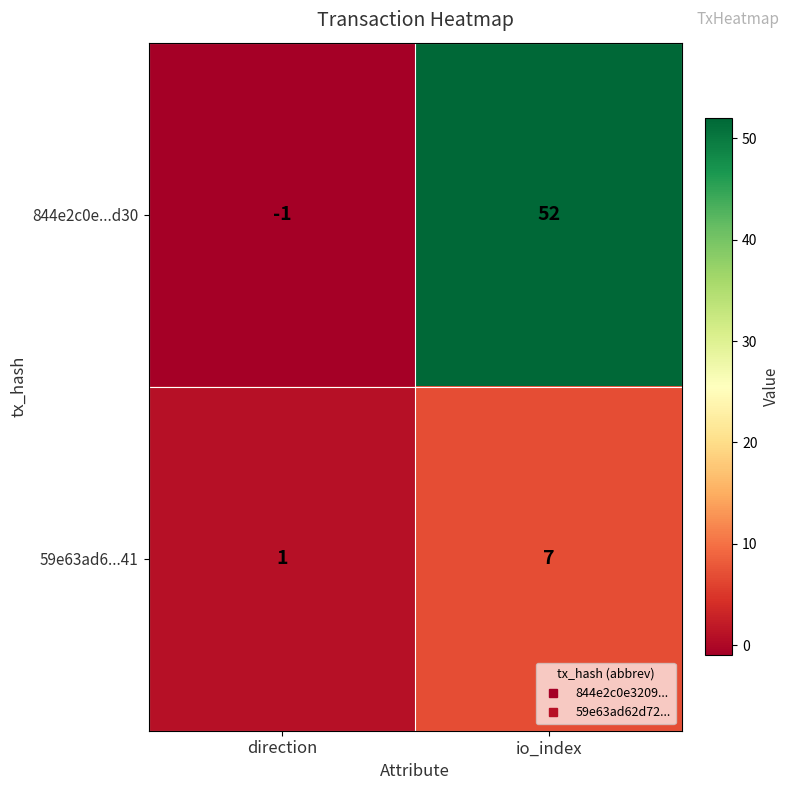

Reading left to right, what are all the values shown in this chart?

844e2c0e...d30: -1	52
59e63ad6...41: 1	7